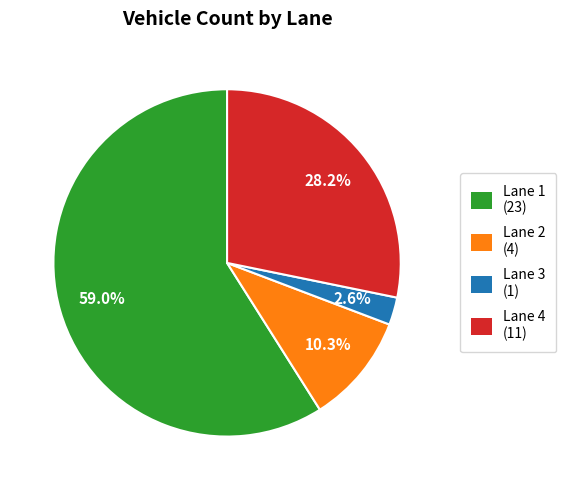

To the nearest percent, what is the combined percentage of Lane 1 and Lane 3?

62%